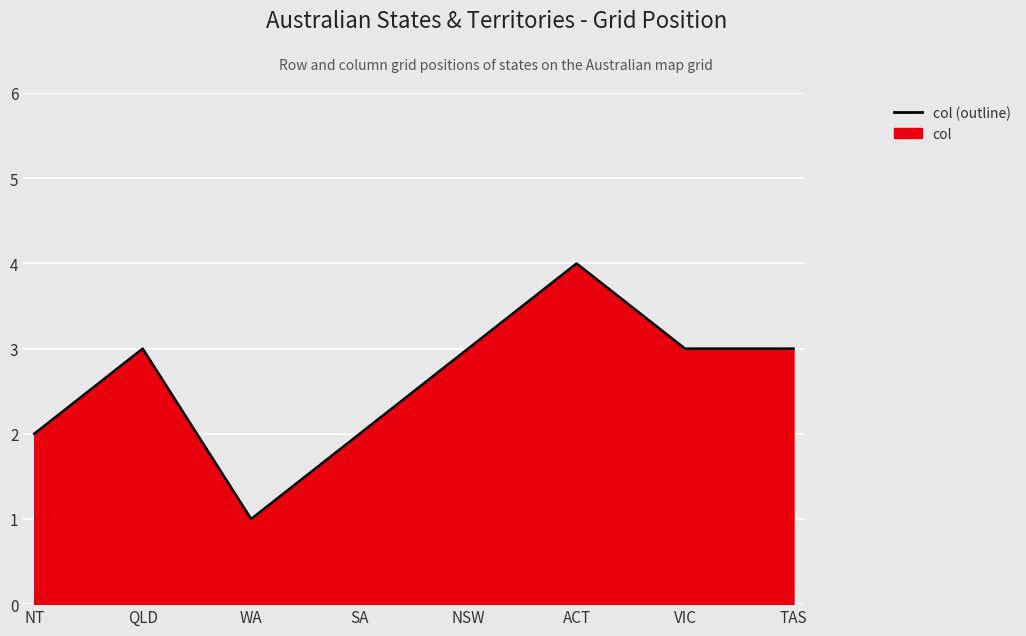

Is it true that the value at NSW is 3?

True